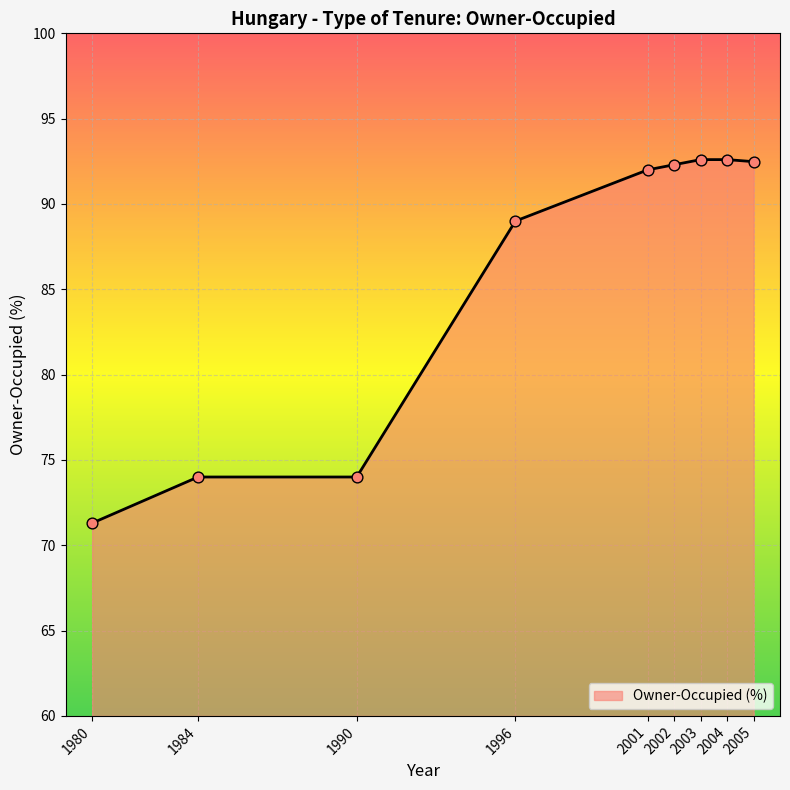

What is the change in value from 1984 to 2005?

+18.5